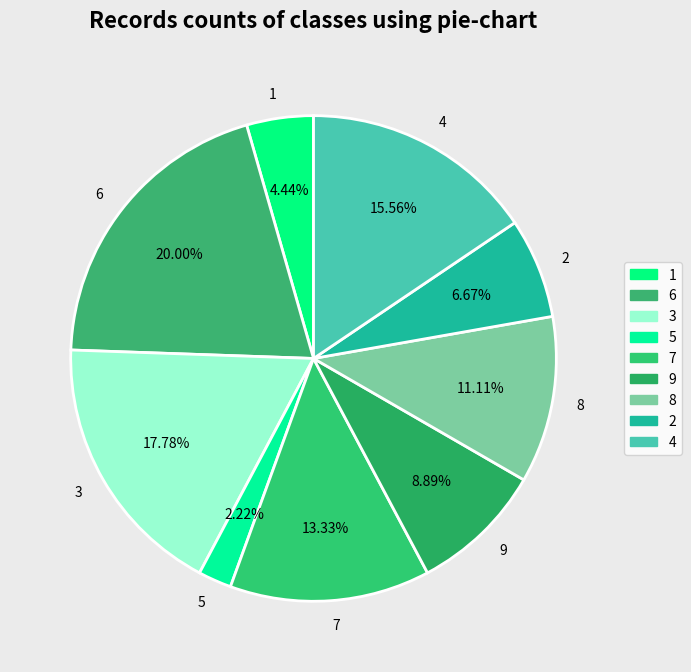

To the nearest percent, what is the combined percentage of 8 and 2?

18%